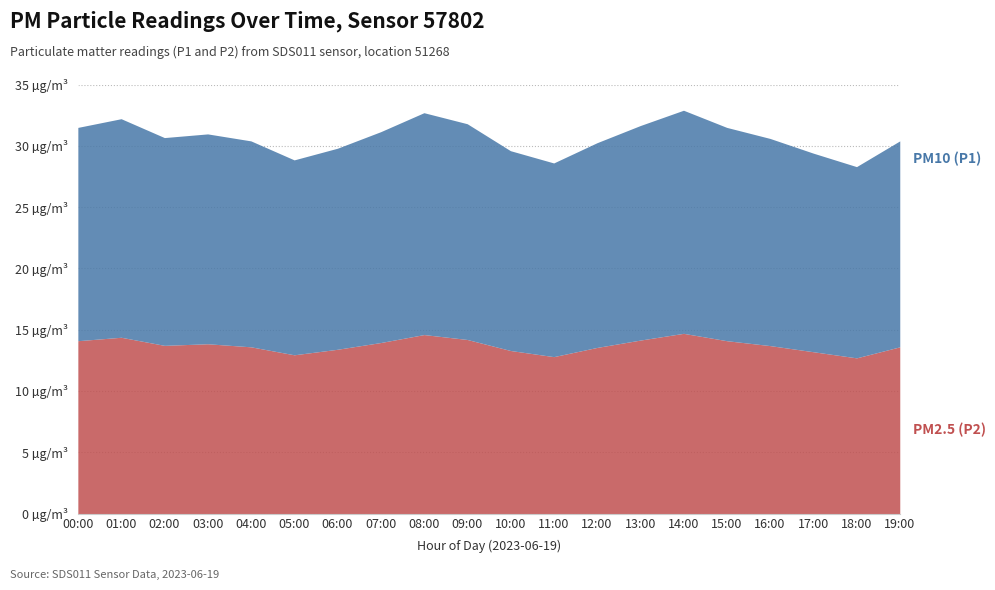

Rank the series by their average value, from lowest to highest.

P2, P1